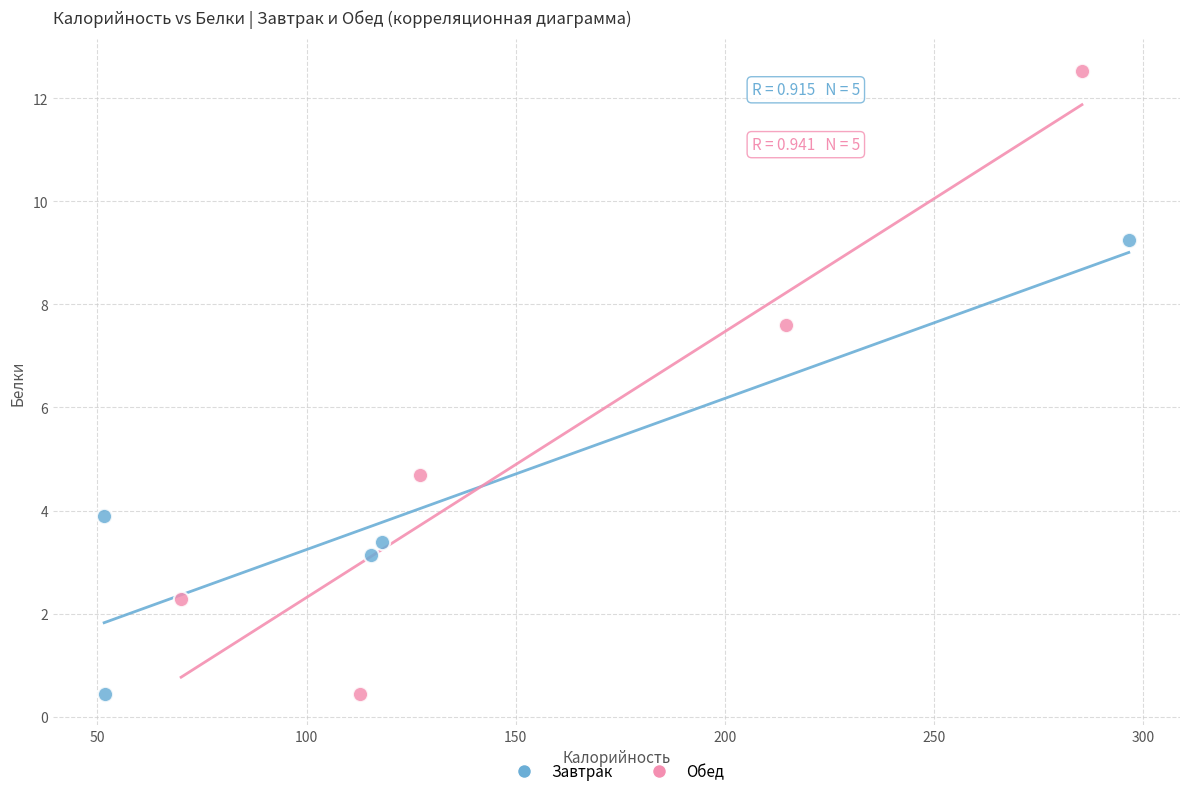

Which series has the largest Y range (max minus min)?

Обед